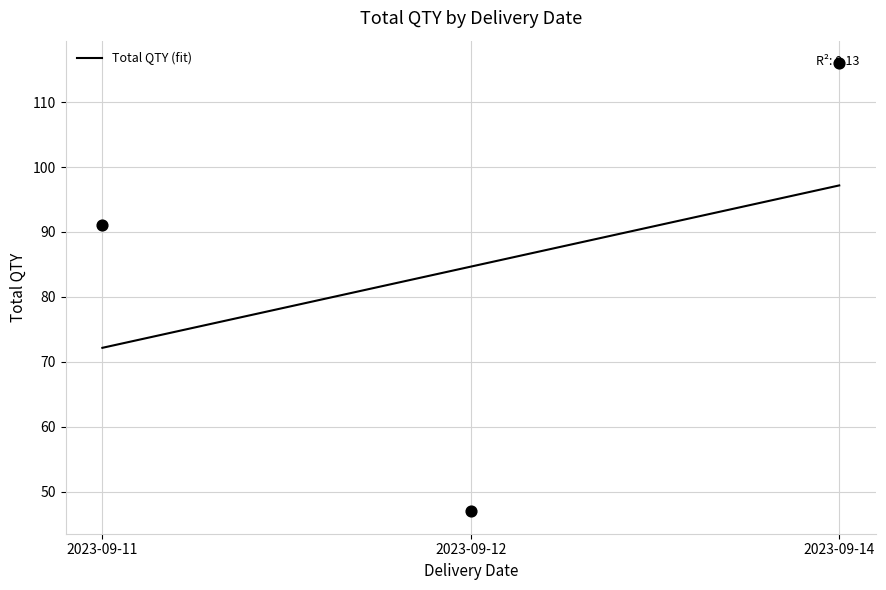

Between 2023-09-14 and 2023-09-11, which is larger?

2023-09-14